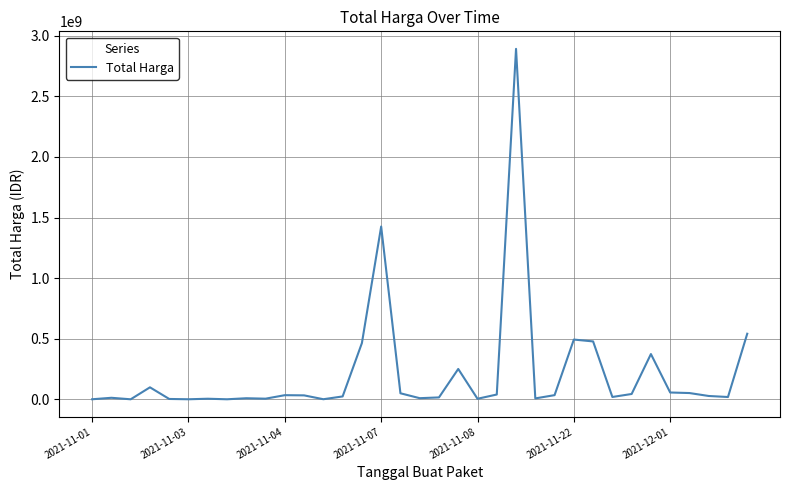

True or false: the data has more than 0 interior local peaks.

True